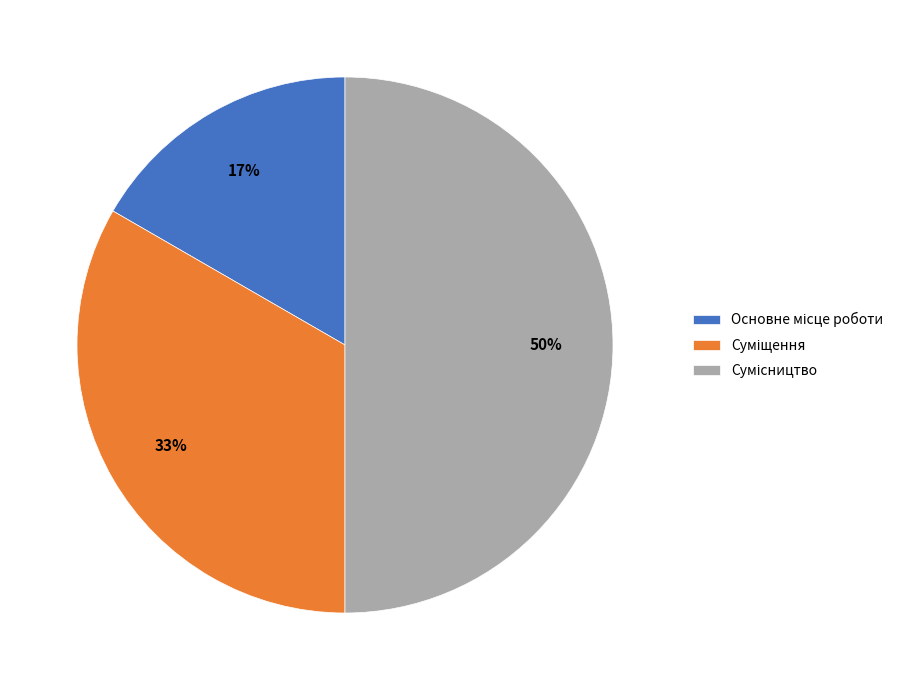

To the nearest percent, what is the difference between the largest and smallest slice percentages?

33%